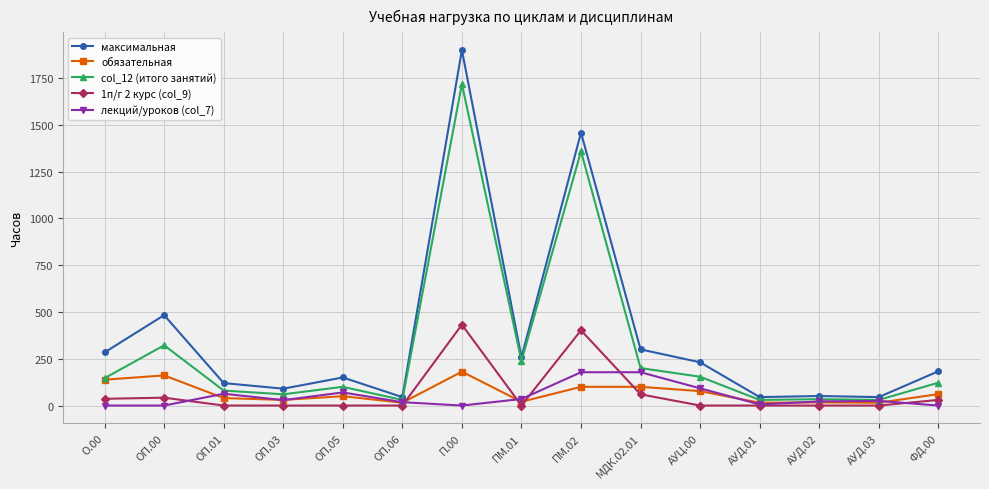

Which series changed the most between ОП.01 and АУД.03?

максимальная